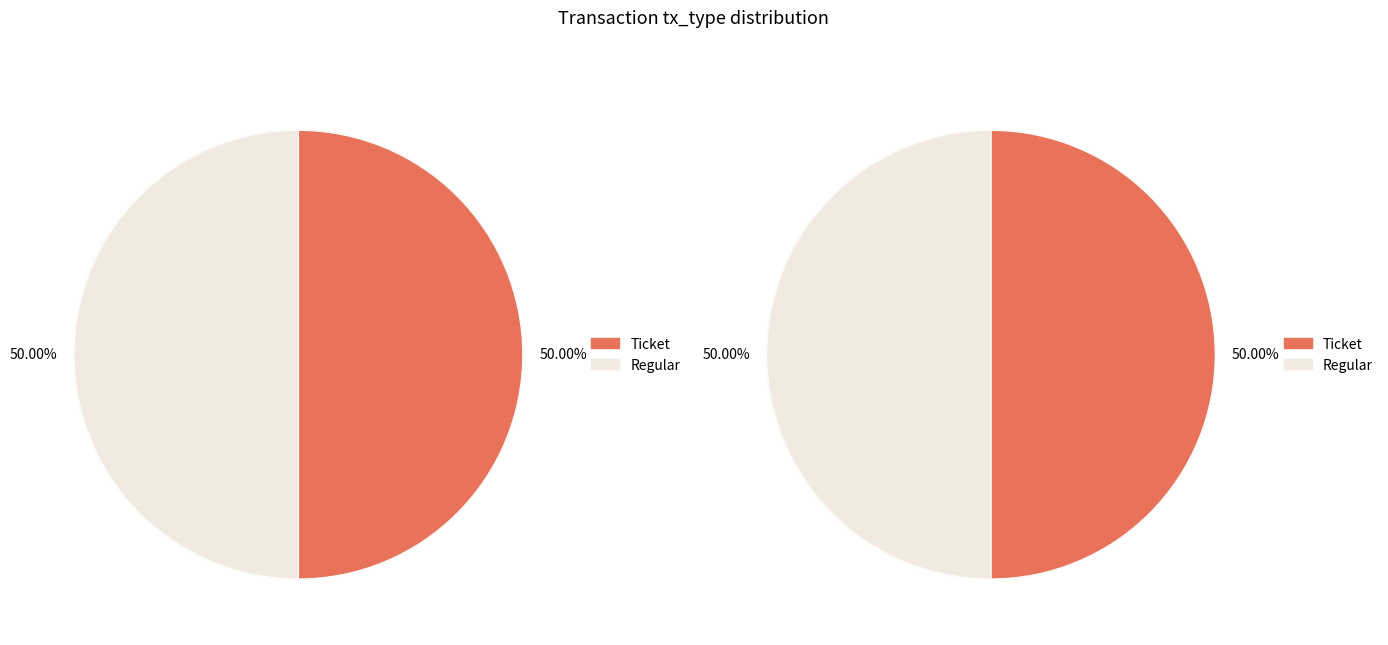

What percentage do Ticket and Regular together represent?

100.0%